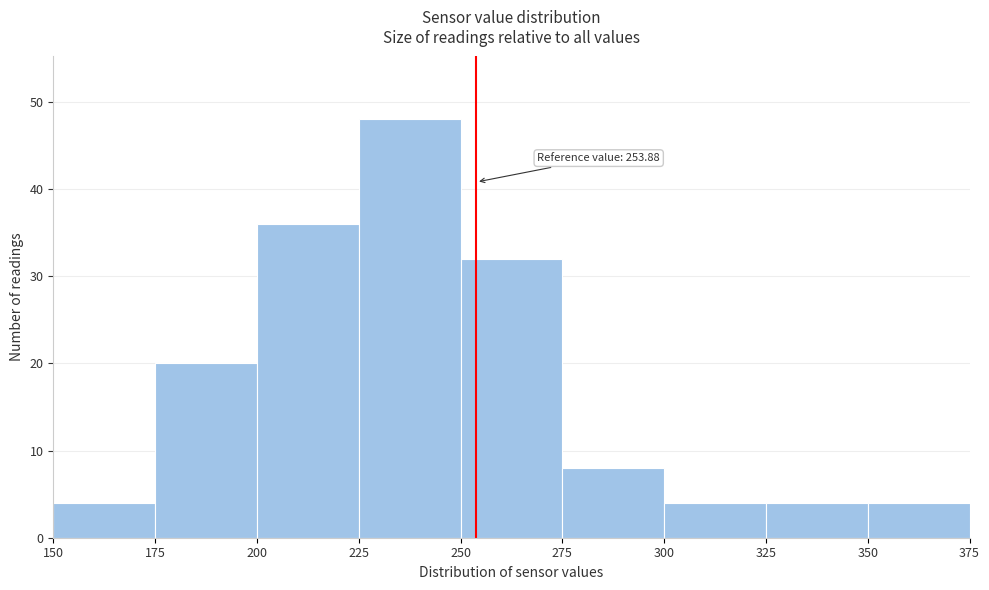

Over which range of the x-axis is the bar tallest?

225 to 250